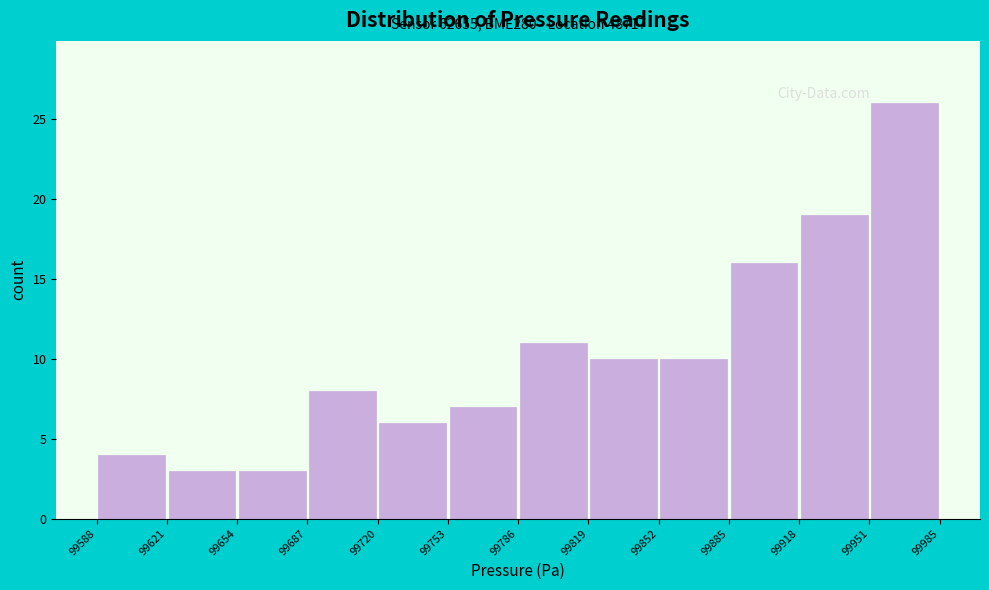

Which range on the x-axis has the tallest bar?

99951 to 99985